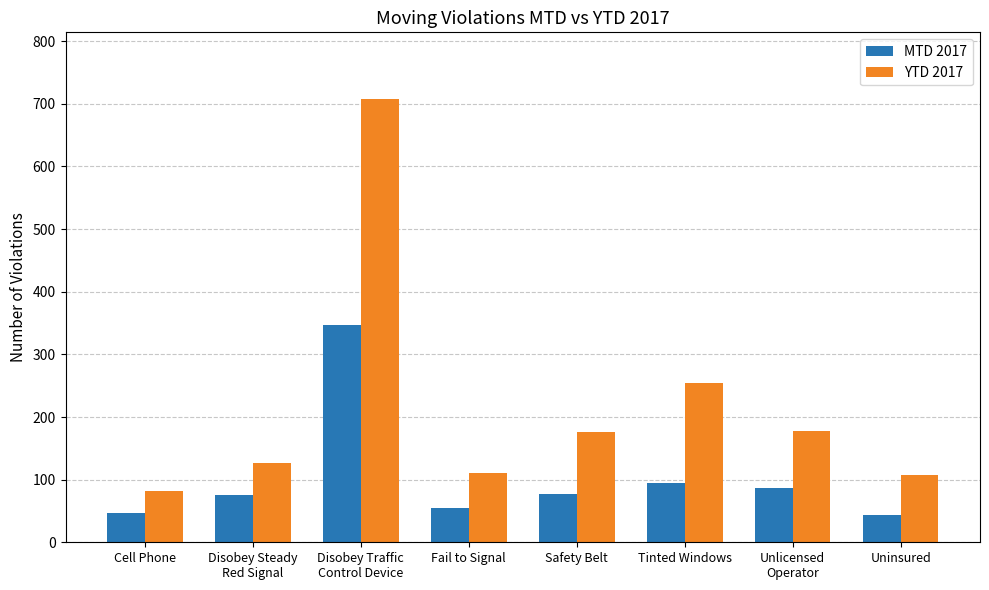

At Safety Belt, list the series in order from largest to smallest.

YTD 2017, MTD 2017